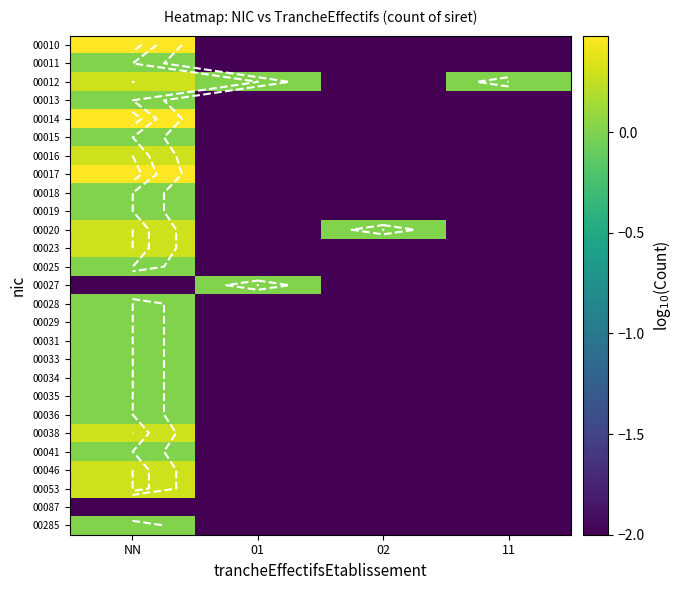

What is the approximate value of 00031 at 02?

-2.0